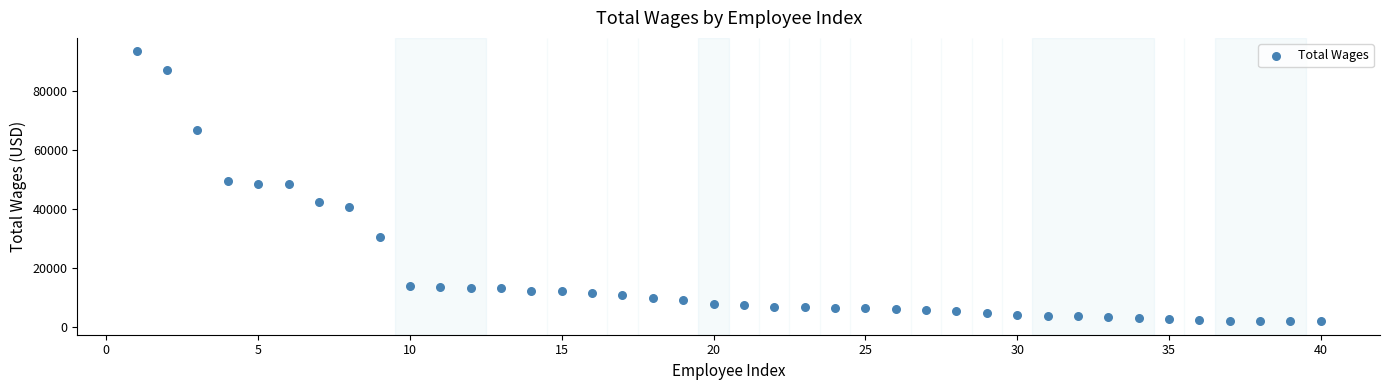

What is the range of Y values (max minus min)?

91297